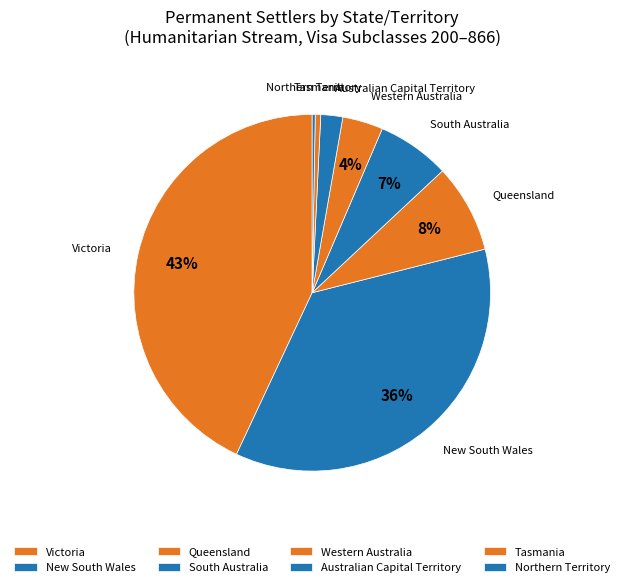

True or false: Victoria accounts for 31% of the total.

False